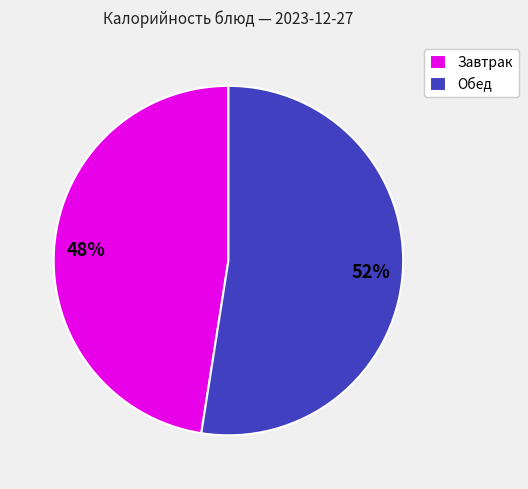

Is the sum of Завтрак and Обед greater than half?

Yes